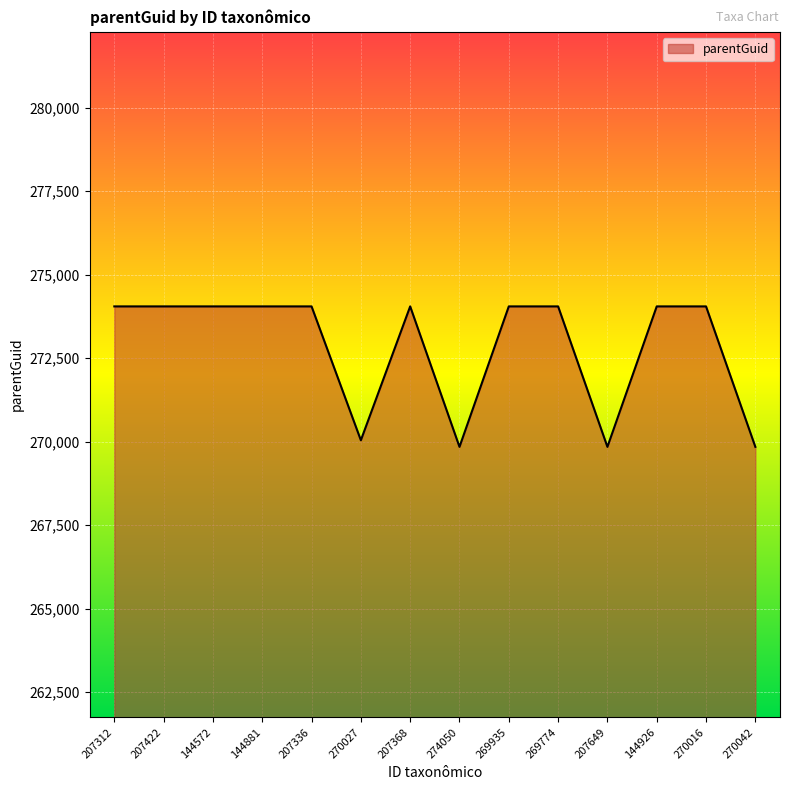

How many lines are shown in the chart?

1